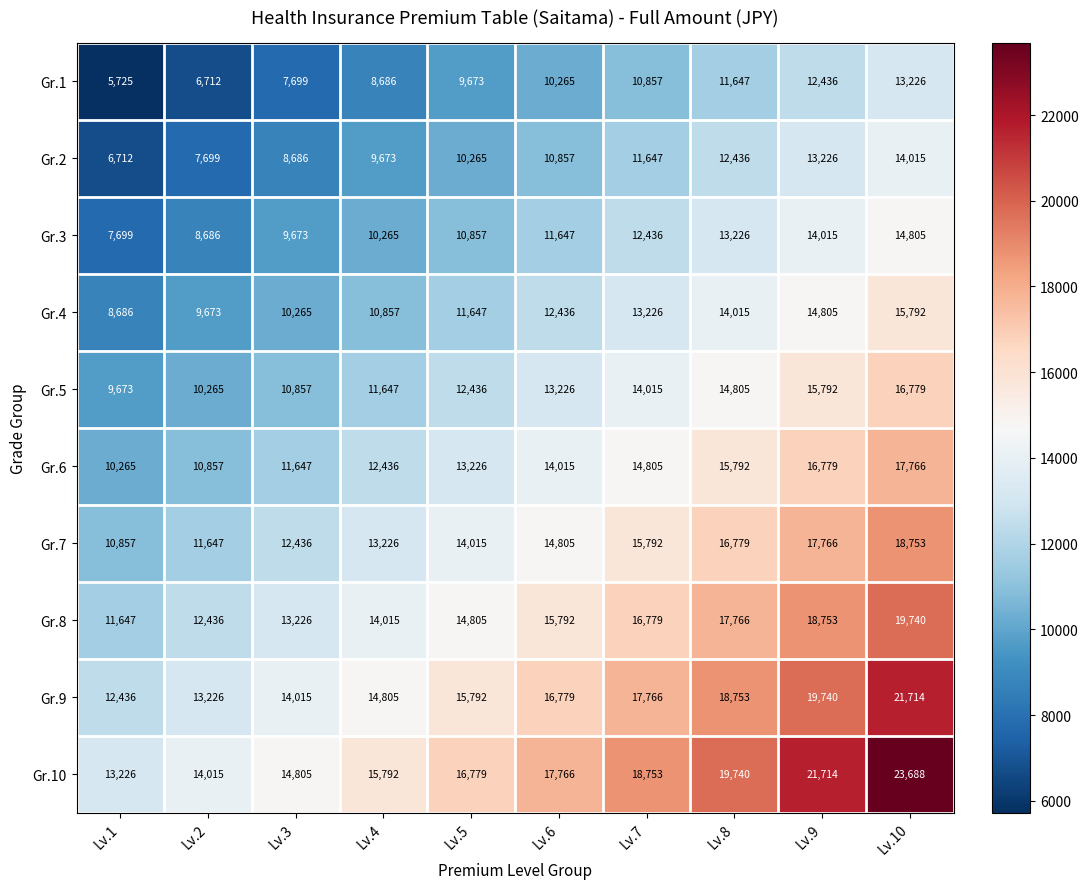

True or false: Gr.6 has a value of 14015 at Lv.6.

True